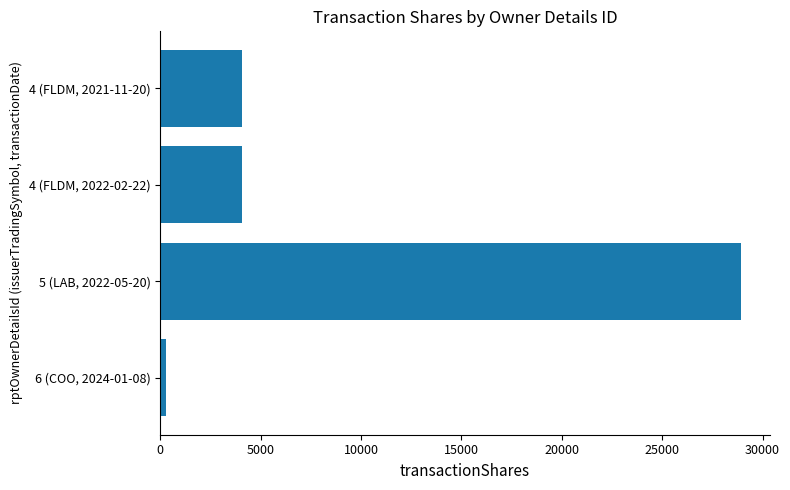

The value at 4 (FLDM, 2021-11-20) is 6312. True or false?

False